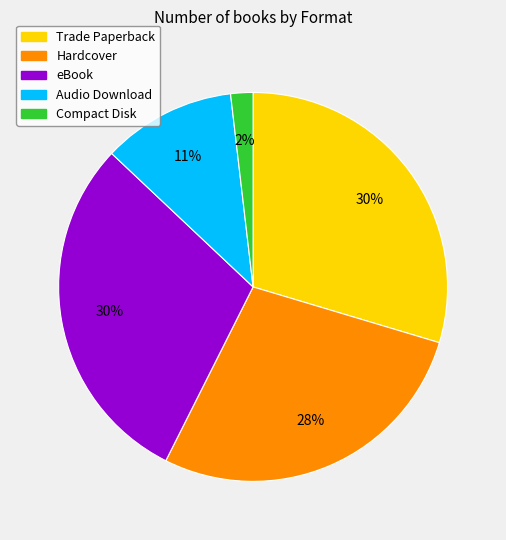

The Compact Disk slice represents 2% of the pie. True or false?

True